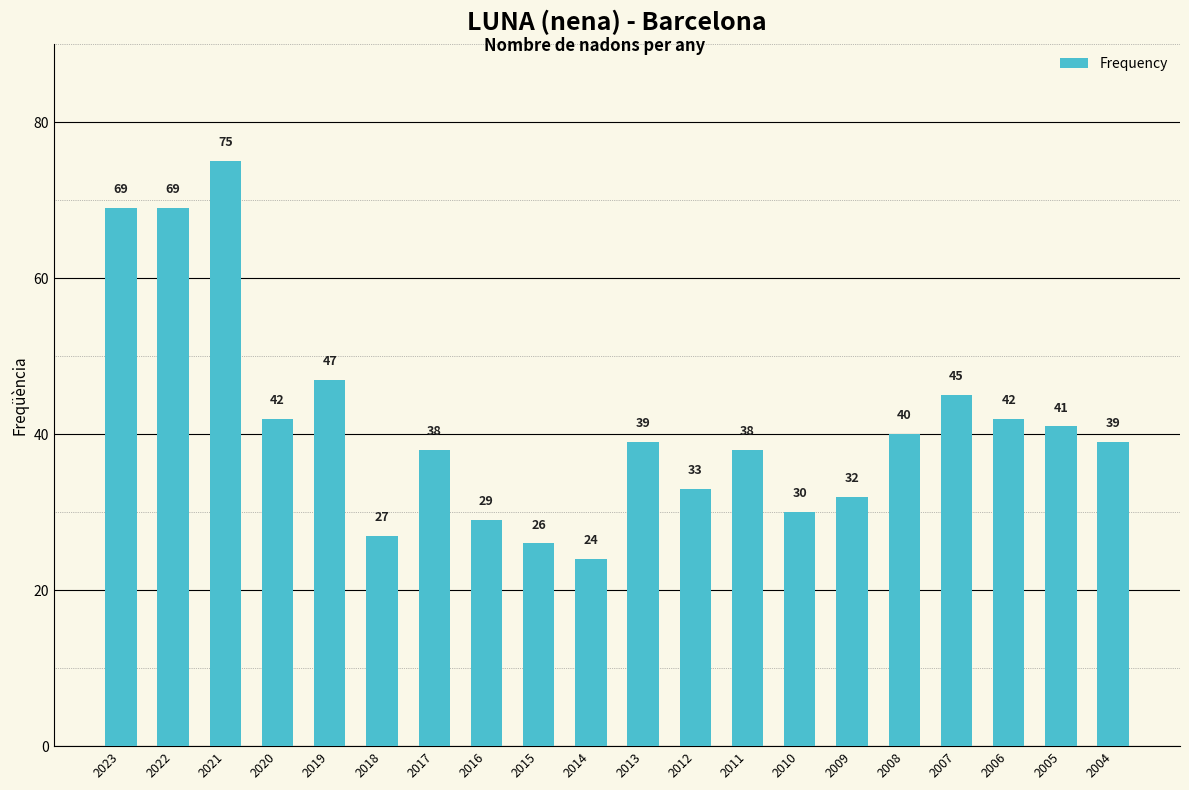

What is the maximum value shown in the chart?

75